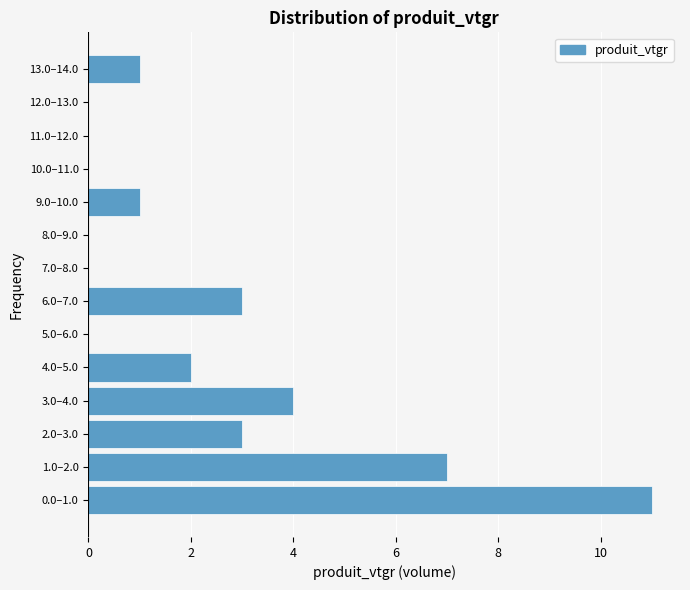

Reading bottom to top, what are all the values shown in this chart?

0.0–1.0=11	1.0–2.0=7	2.0–3.0=3	3.0–4.0=4	4.0–5.0=2	5.0–6.0=0	6.0–7.0=3	7.0–8.0=0	8.0–9.0=0	9.0–10.0=1	10.0–11.0=0	11.0–12.0=0	12.0–13.0=0	13.0–14.0=1